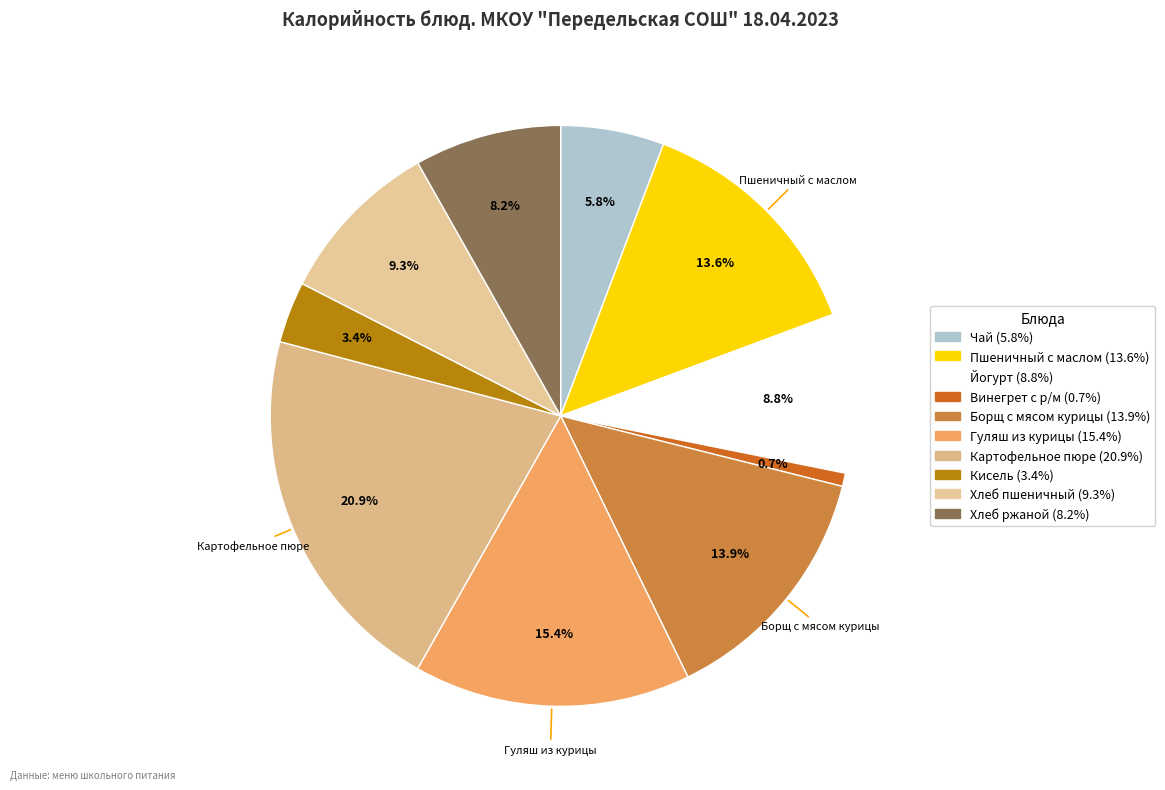

Is it true that Чай is 6% of the pie?

True